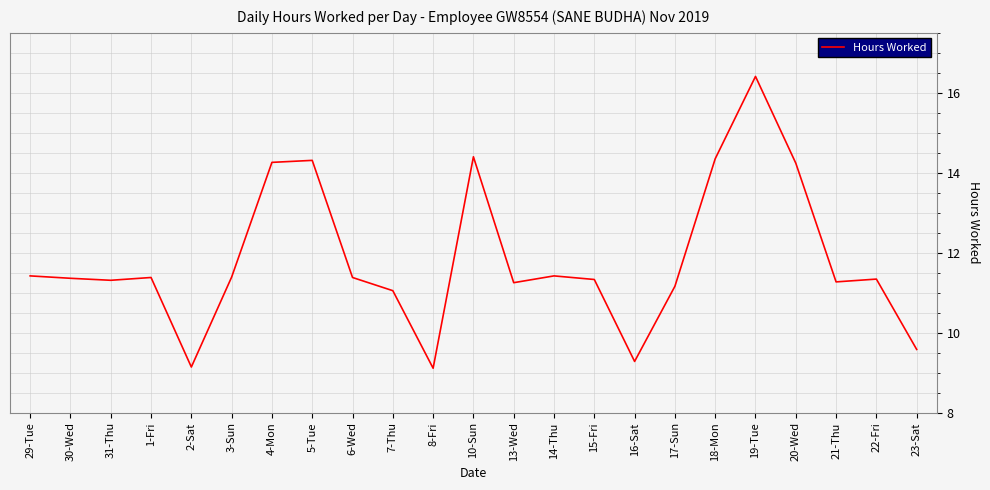

What is the ratio of the value at 21-Thu to the value at 16-Sat?

1.2